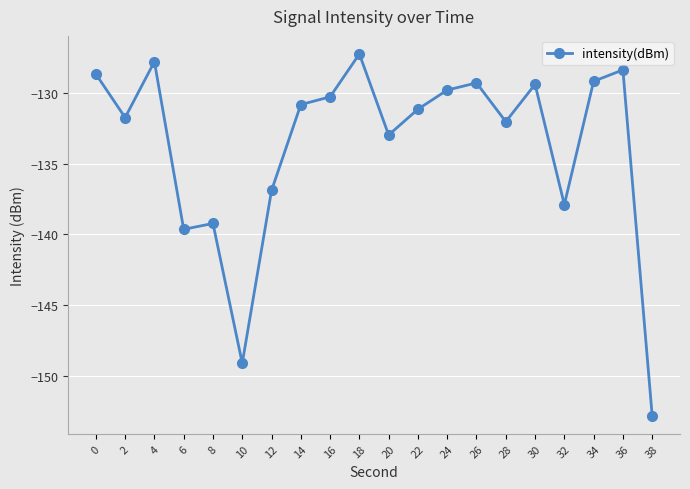

At which category does the data reach its first local peak?

4